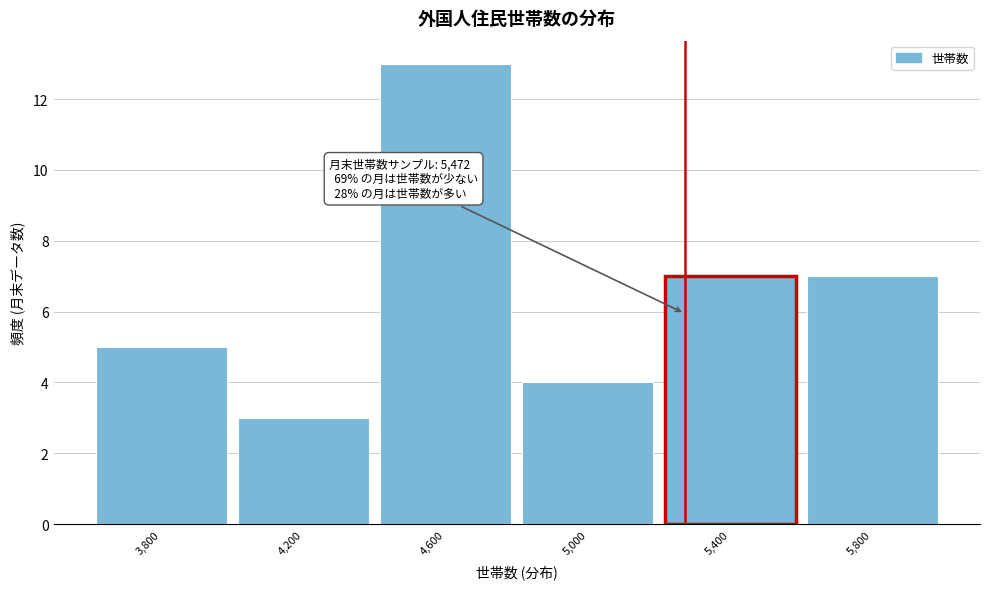

Reading left to right, what are all the values shown in this chart?

5	3	13	4	7	7